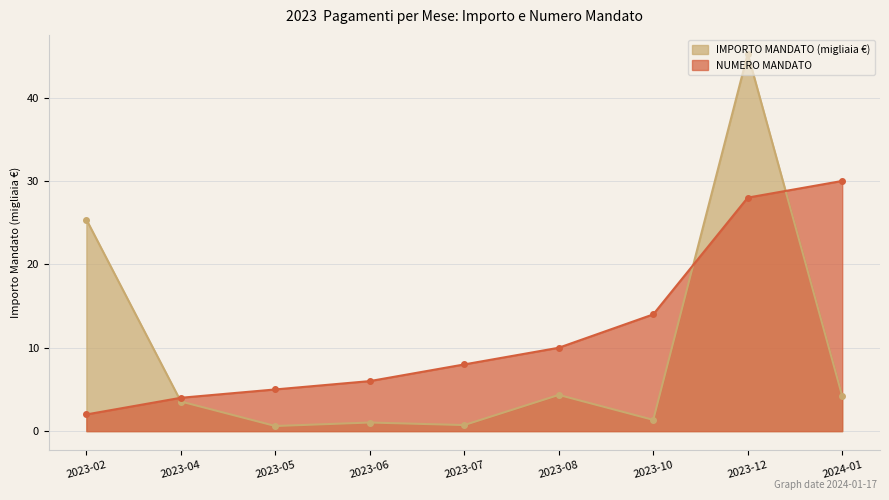

Is it true that NUMERO MANDATO equals 2.0 at 2023-02?

True